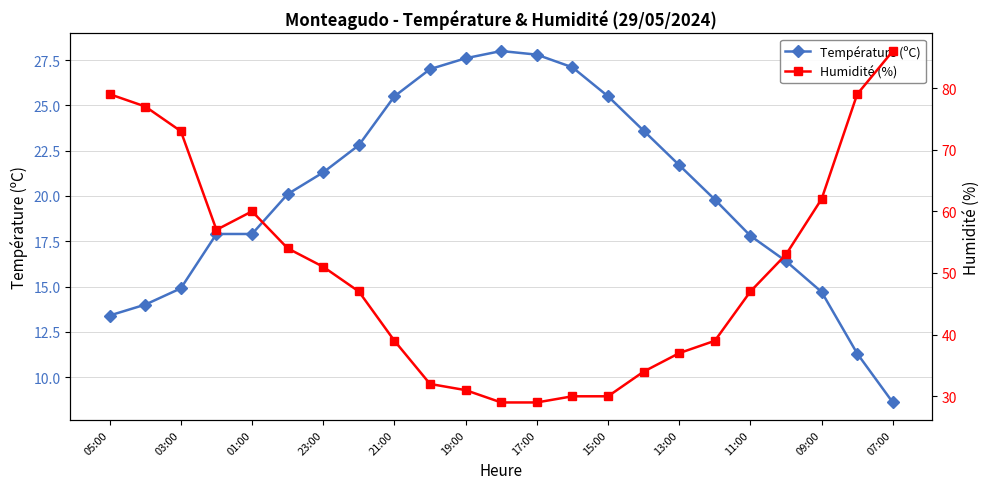

True or false: Humidité (%) has more than 0 points higher than both neighbors.

True